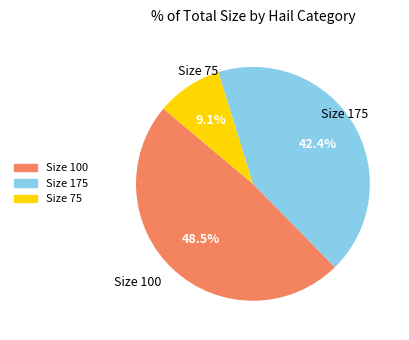

Is there any slice that represents more than half of the pie?

No